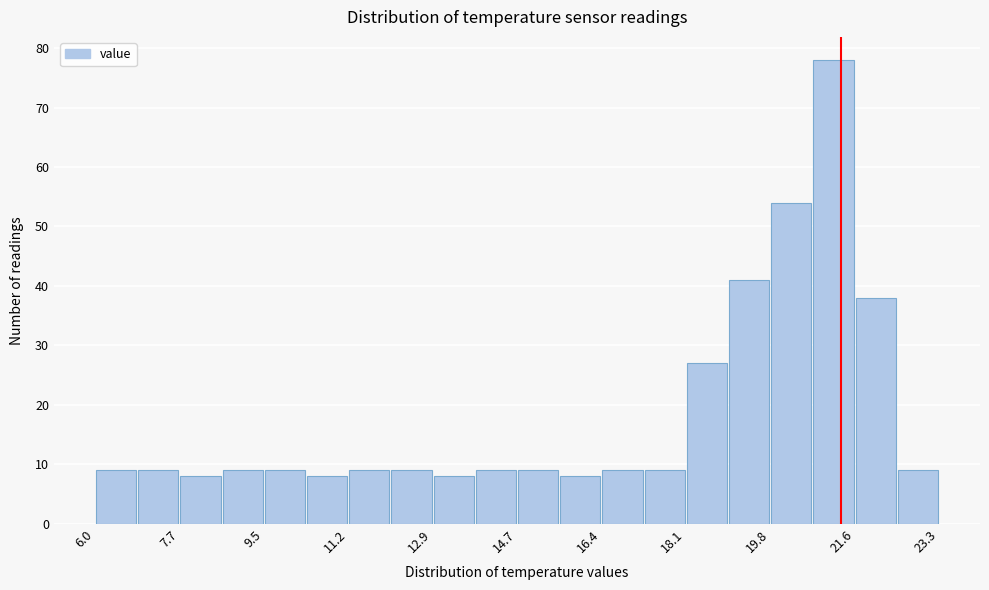

Reading left to right, list every bar in this chart as the range it spans on the x-axis followed by its height. Neither the bar edges nor the heights are printed on the chart, so give them approximately, as read against the axes.

6.0 to 6.8: 9
6.8 to 7.8: 9
7.8 to 8.6: 8
8.6 to 9.4: 9
9.4 to 10.4: 9
10.4 to 11.2: 8
11.2 to 12.0: 9
12.0 to 13.0: 9
13.0 to 13.8: 8
13.8 to 14.6: 9
14.6 to 15.6: 9
15.6 to 16.4: 8
16.4 to 17.2: 9
17.2 to 18.2: 9
18.2 to 19.0: 27
19.0 to 19.8: 41
19.8 to 20.8: 54
20.8 to 21.6: 78
21.6 to 22.4: 38
22.4 to 23.4: 9